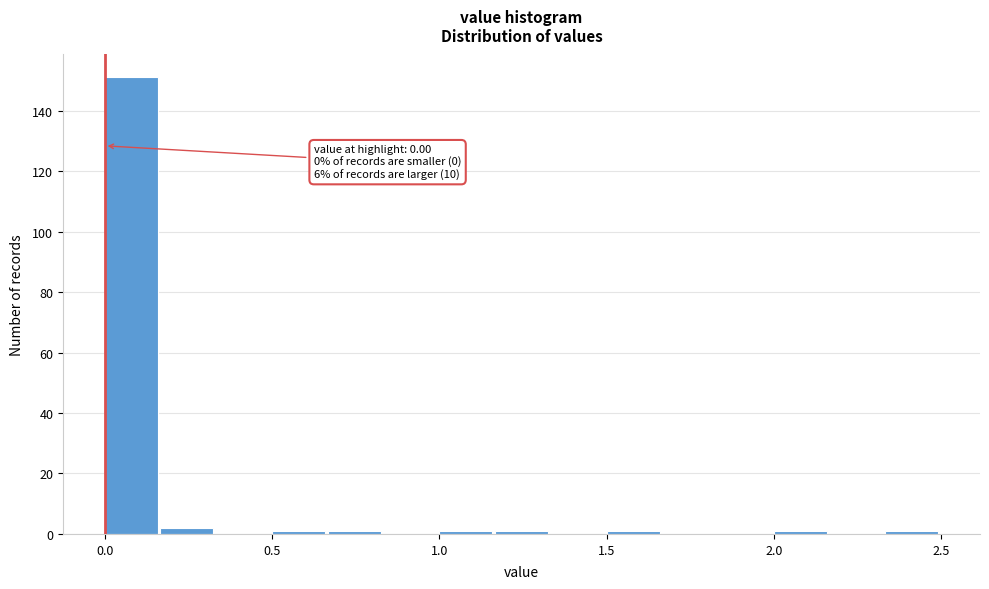

Read against the x-axis, roughly where is the centre of the tallest bar?

0.10